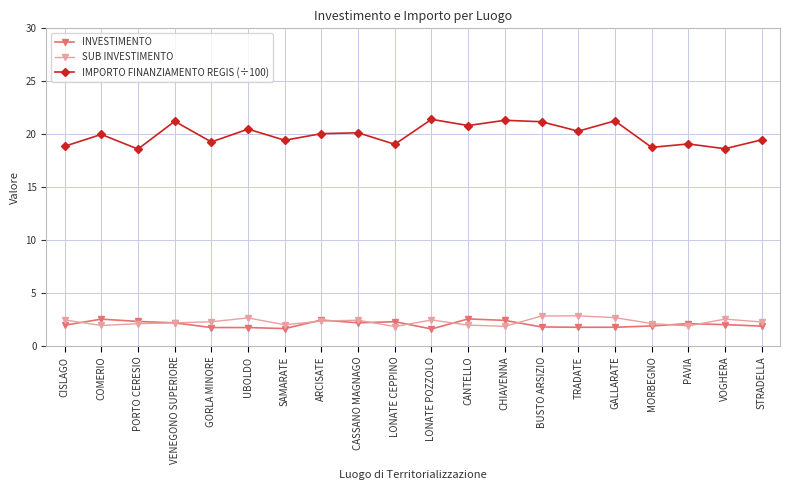

What is the difference between the highest and lowest values at COMERIO?

18.0